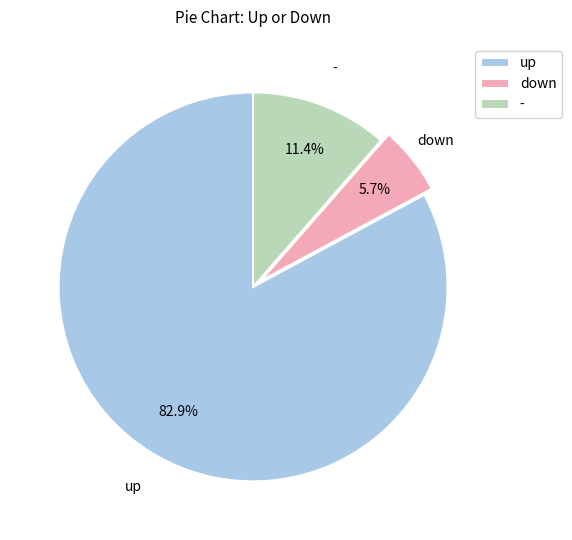

Which category accounts for the majority?

up